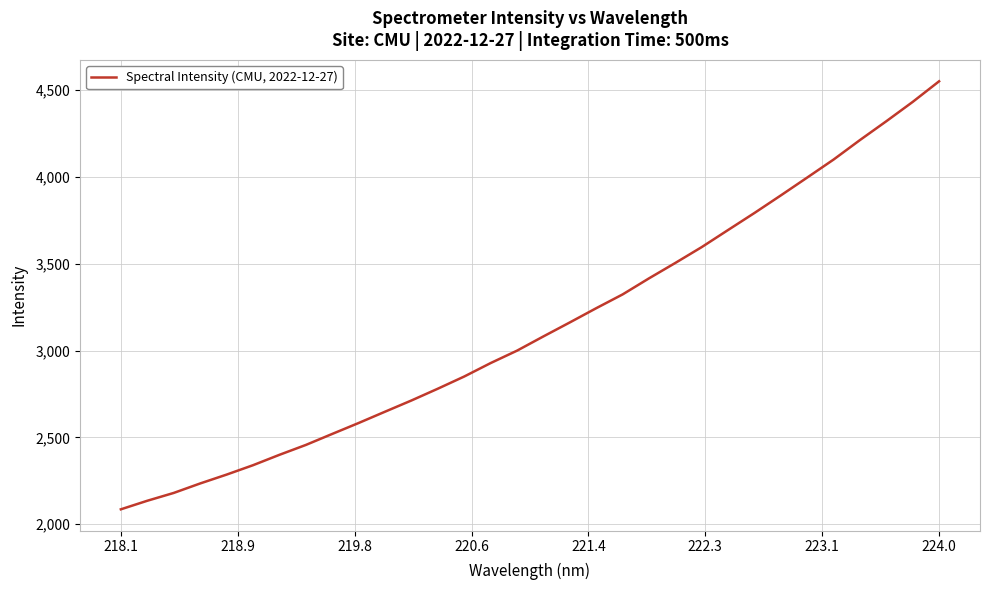

What is the minimum value shown in the chart?

2086.0